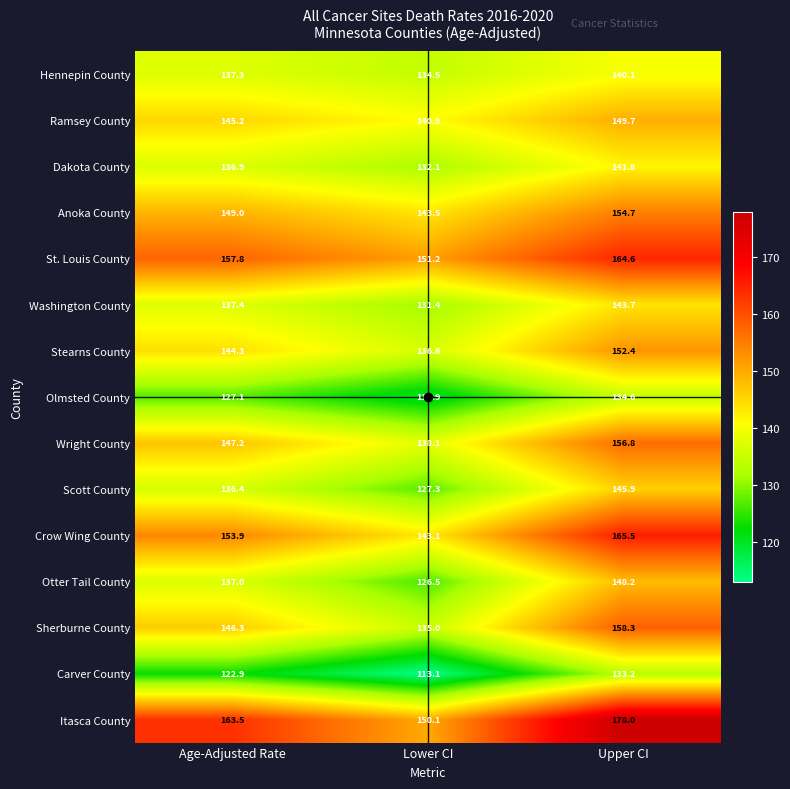

Which series has the largest range (max minus min)?

Itasca County